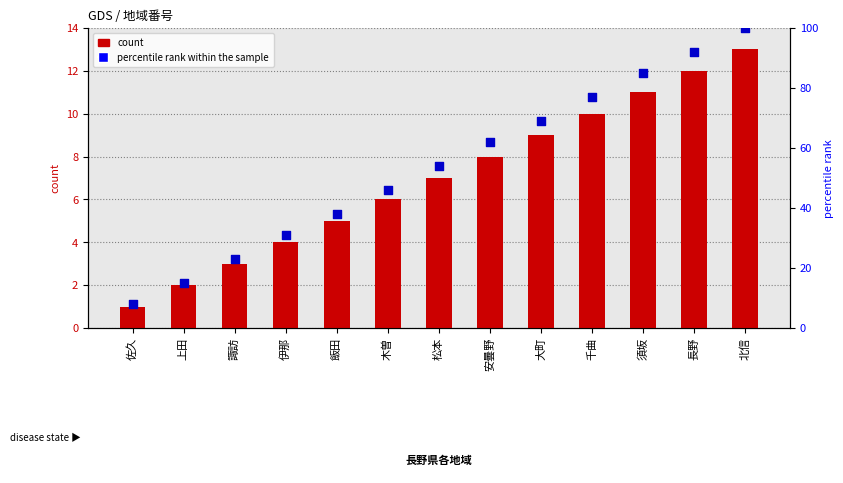

Which series has the largest total across all categories?

percentile rank within the sample